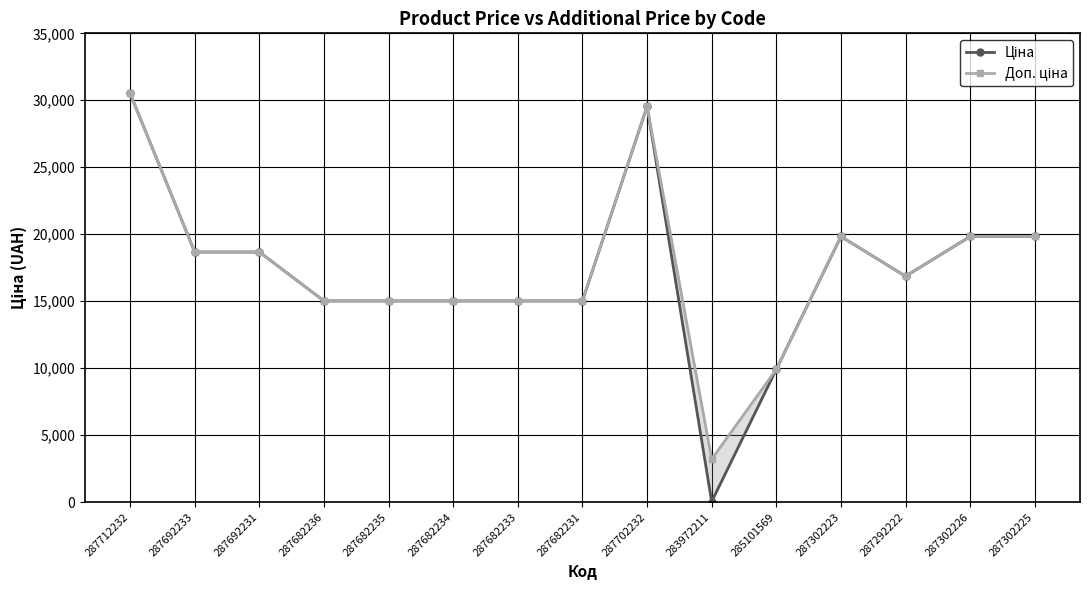

True or false: Ціна has a value of 15019.2 at 287682233.

True